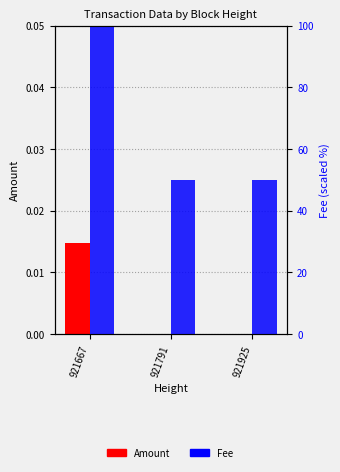

Does the chart contain any negative values?

No